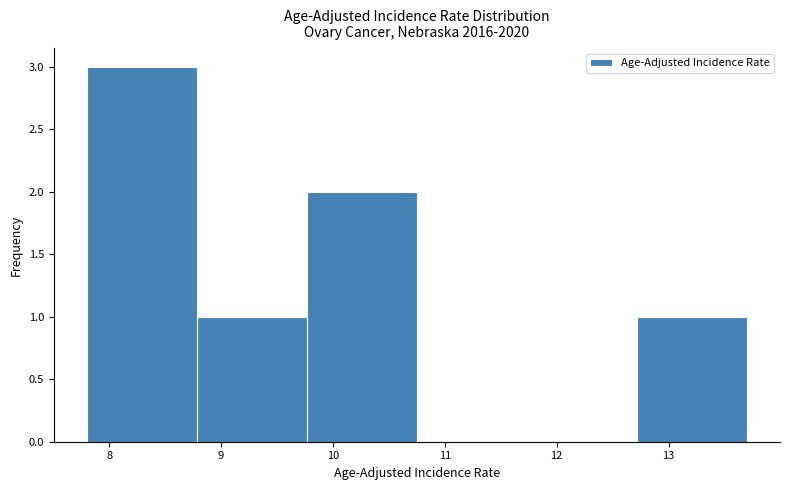

Which range on the x-axis has the tallest bar?

7.8 to 8.8